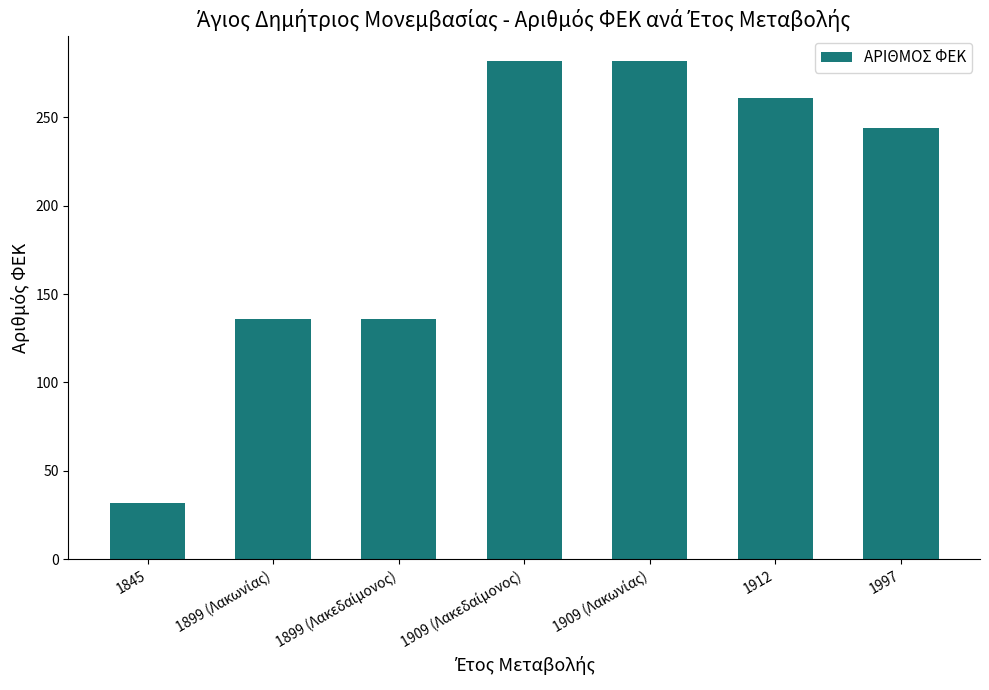

What is the average value?

196